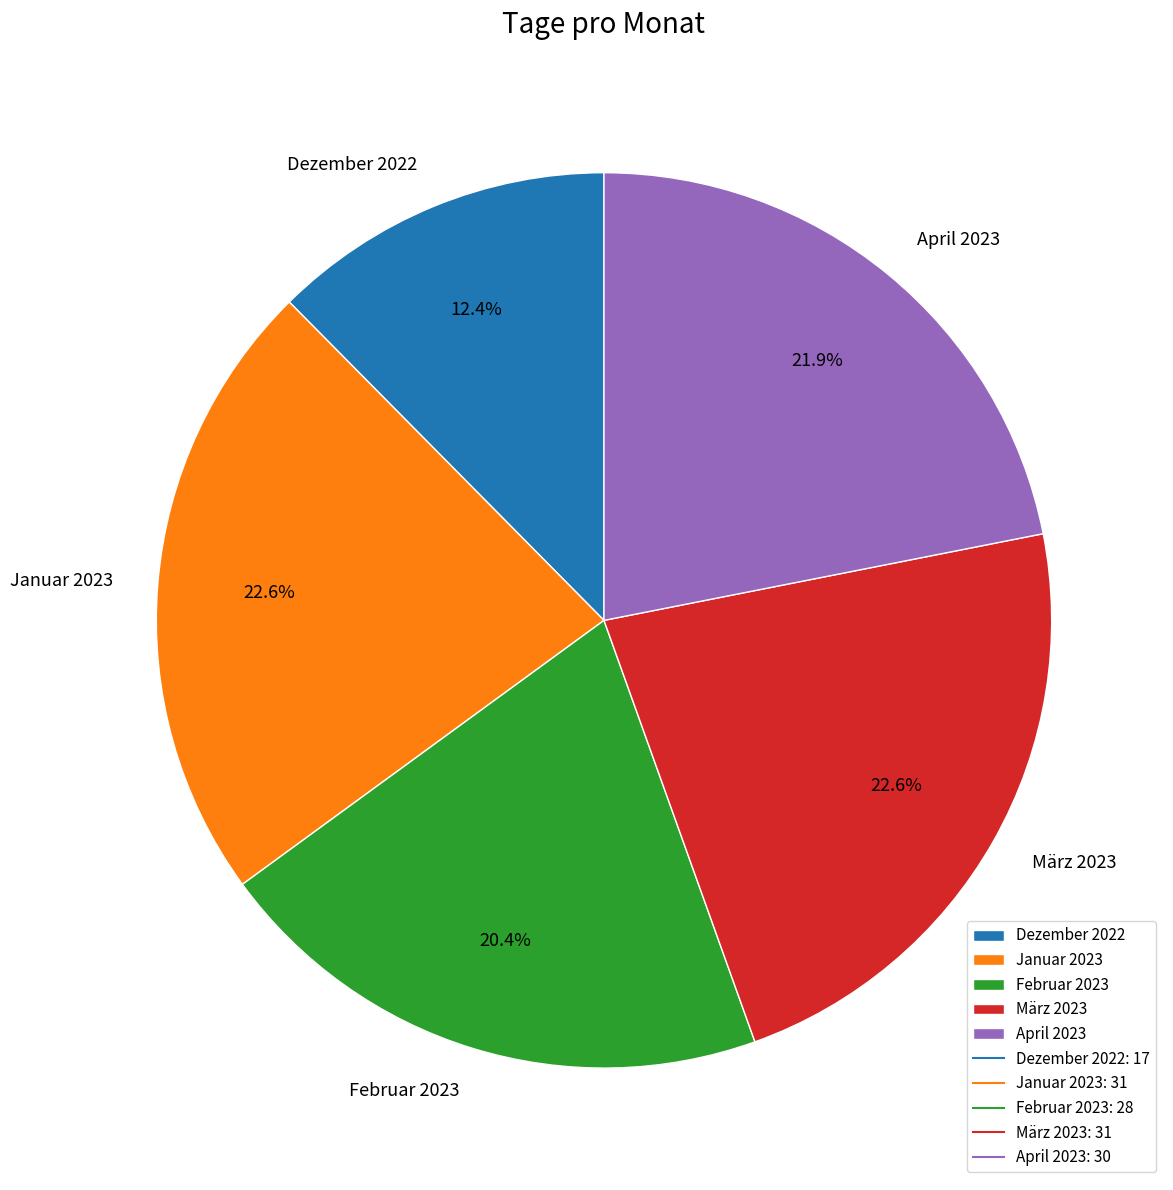

How many slices are in this pie chart?

5